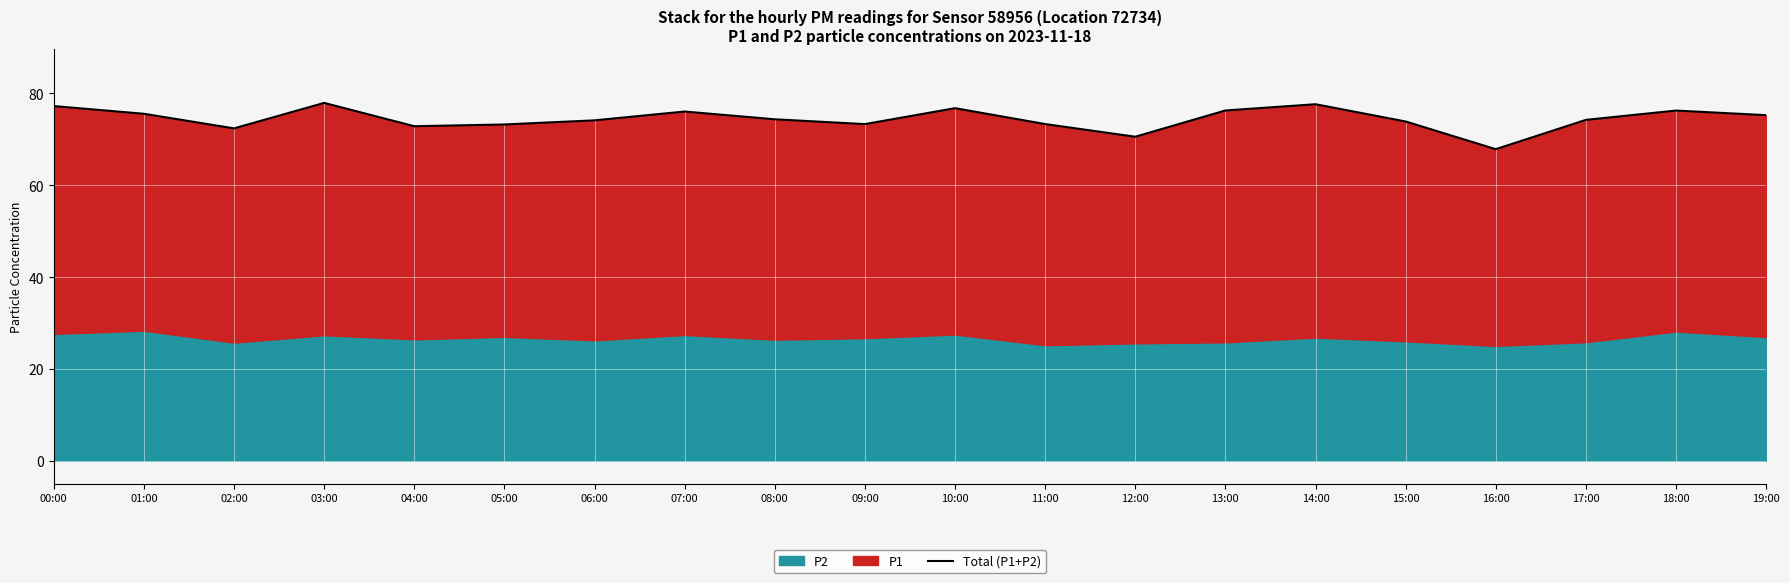

Reading left to right, what are all the values shown in this chart?

77.3	75.6	72.4	78.0	72.9	73.2	74.2	76.1	74.4	73.3	76.8	73.3	70.6	76.3	77.7	73.9	67.9	74.2	76.3	75.3